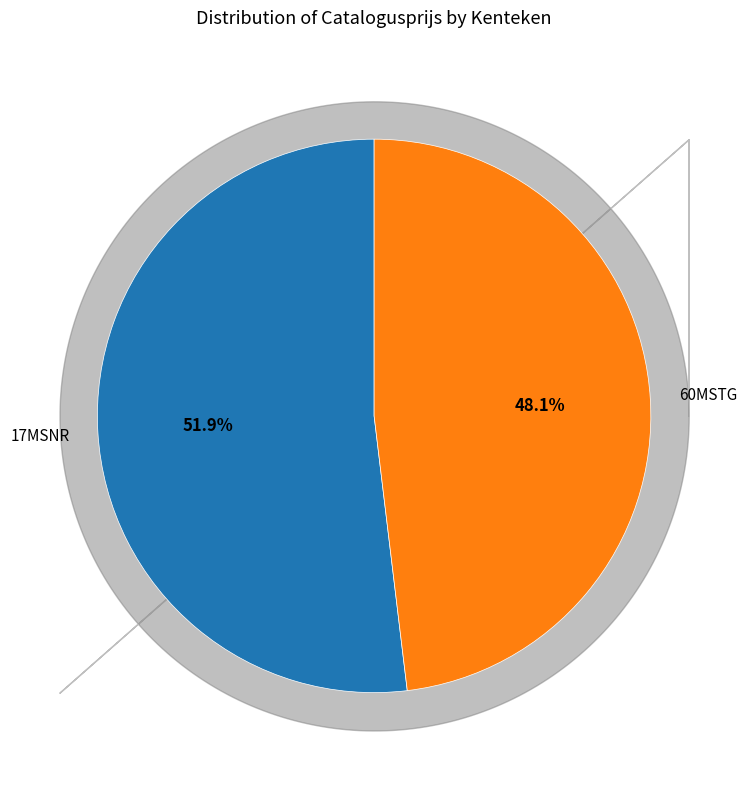

Is there a majority slice in this chart?

Yes